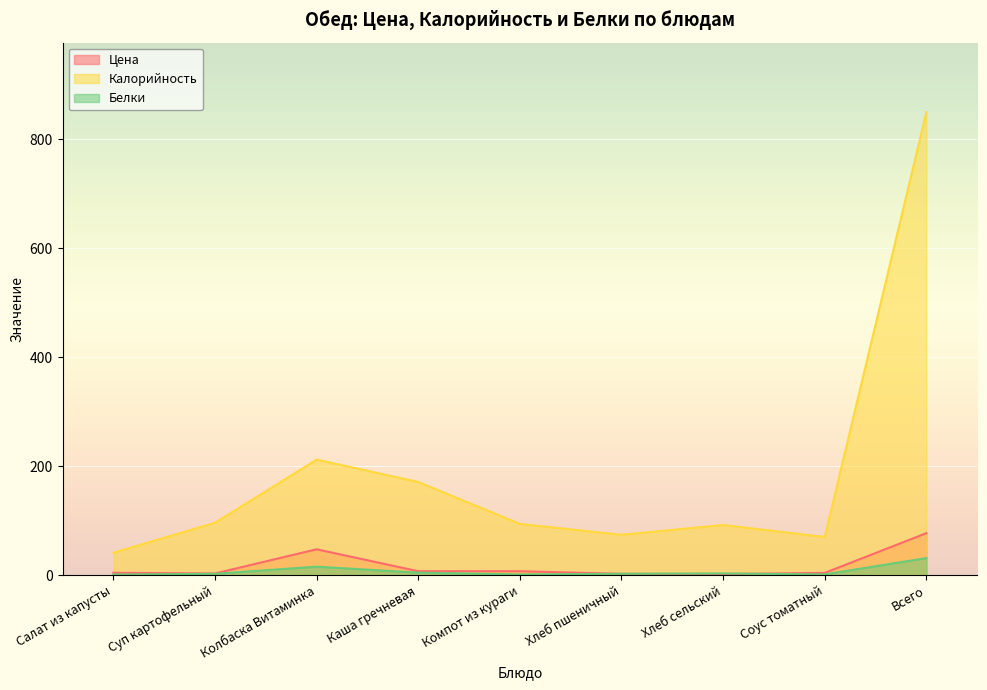

Is it true that Белки equals 1.0 at Салат из капусты?

True